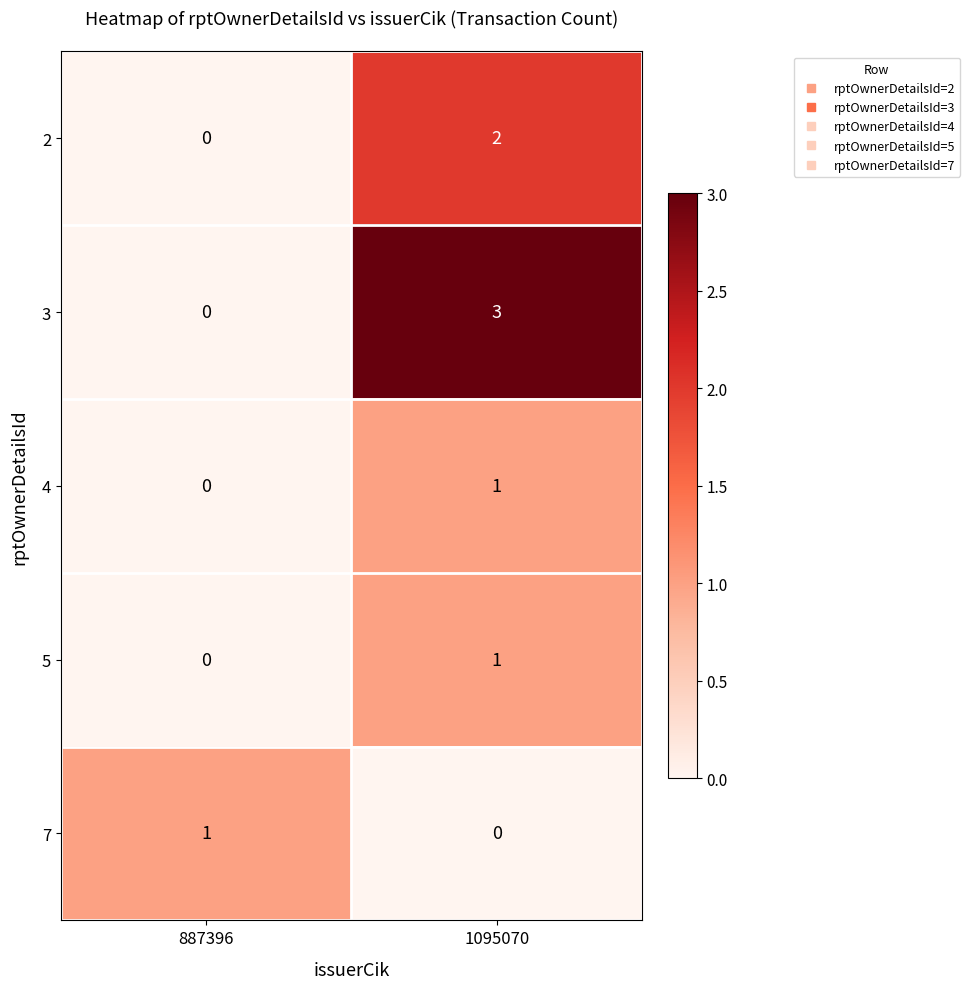

Is it true that 2 equals 2 at 1095070?

True